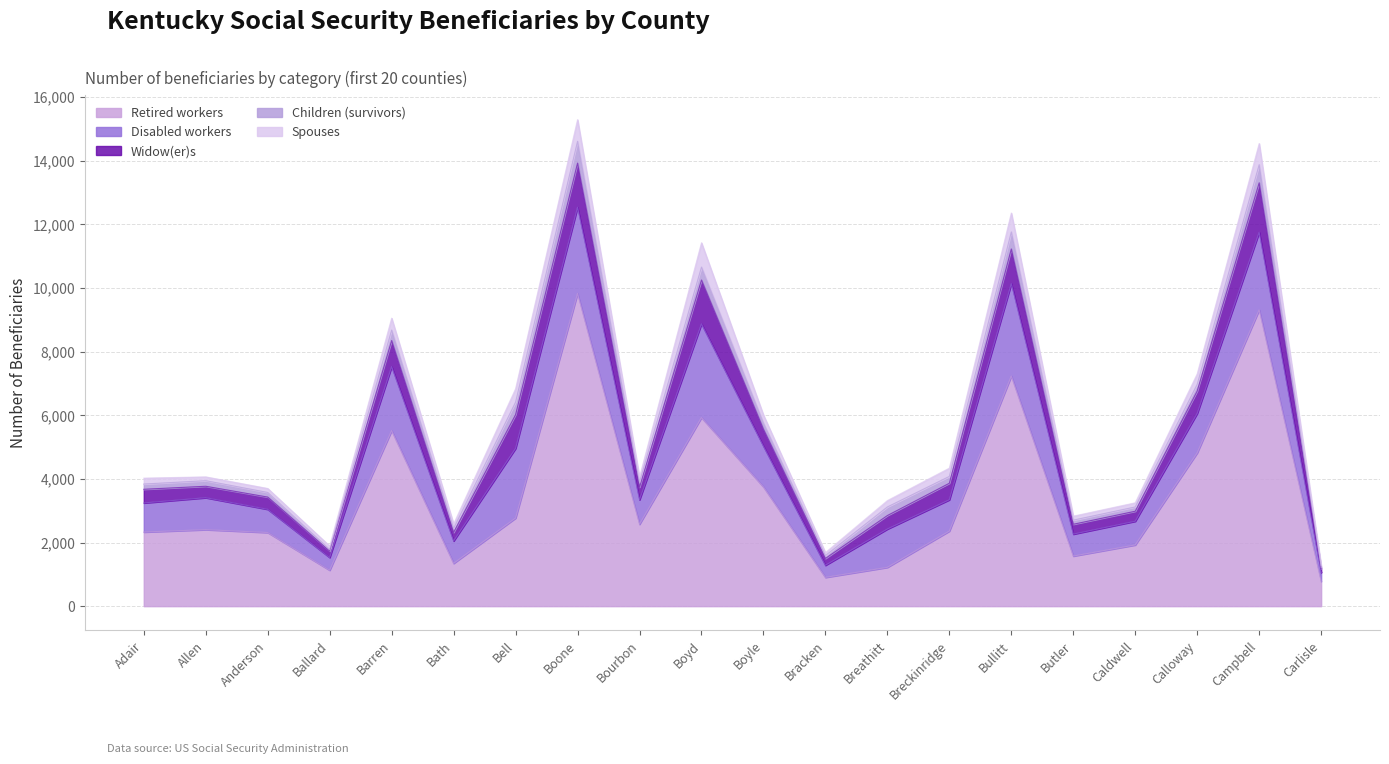

How many data points in Retired workers are above 2405?

9